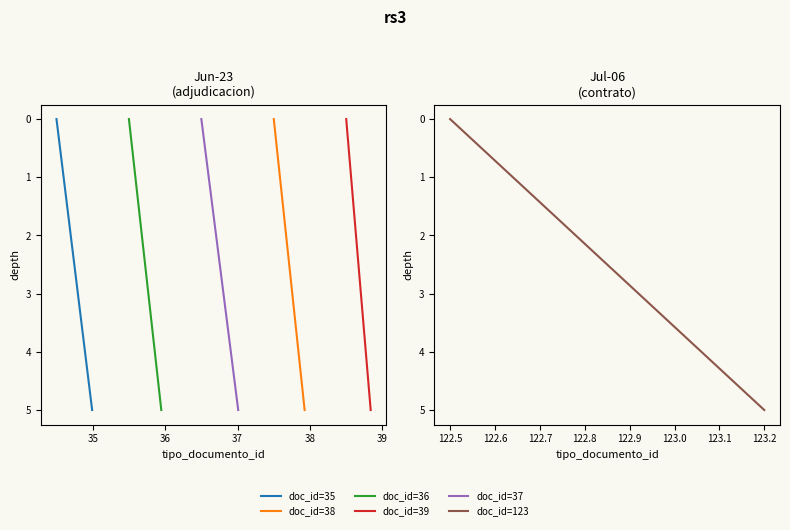

What is the greatest value displayed?

5.0